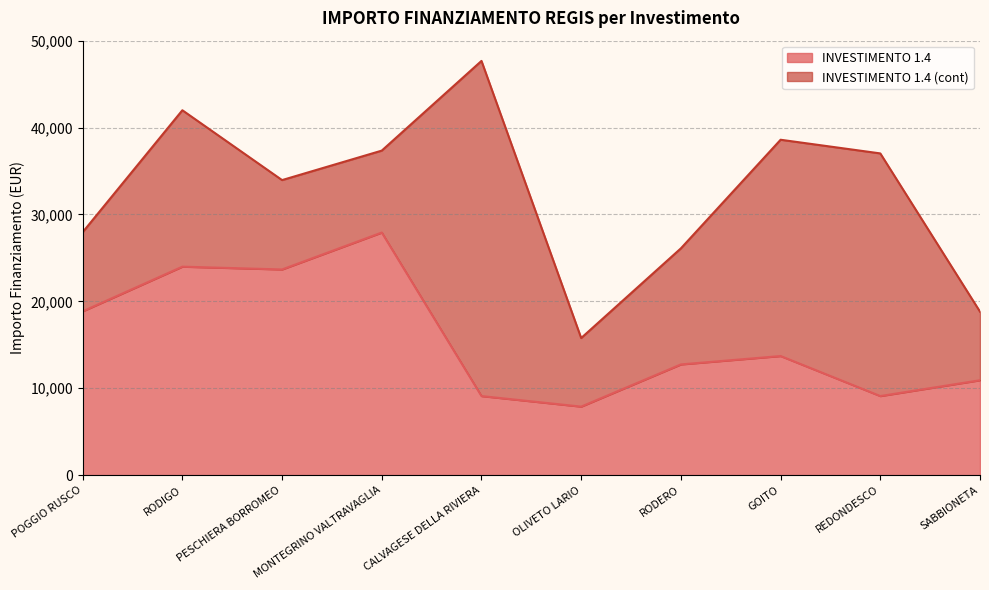

Where is the data nearest to the value 17906?

POGGIO RUSCO